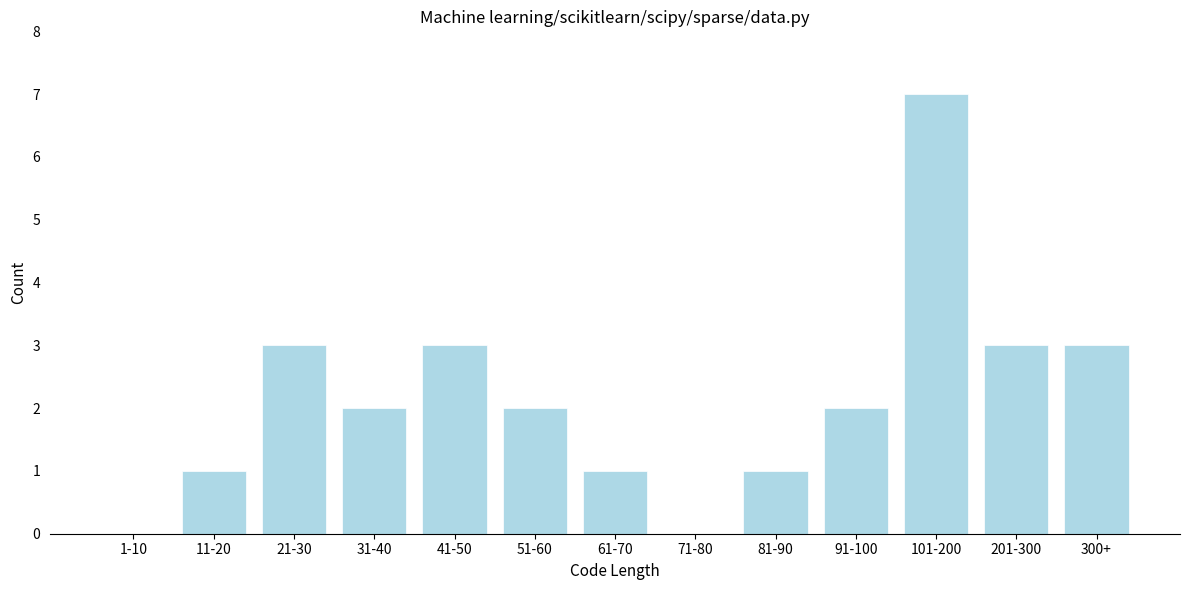

Reading left to right, list all the values displayed in this chart.

1-10=0	11-20=1	21-30=3	31-40=2	41-50=3	51-60=2	61-70=1	71-80=0	81-90=1	91-100=2	101-200=7	201-300=3	300+=3